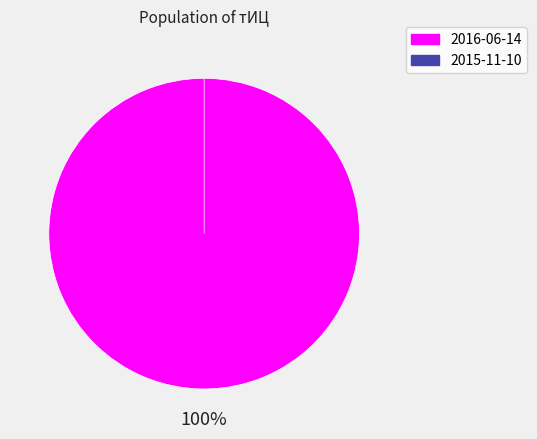

What is the change in value from 2016-06-14 to 2015-11-10?

-10